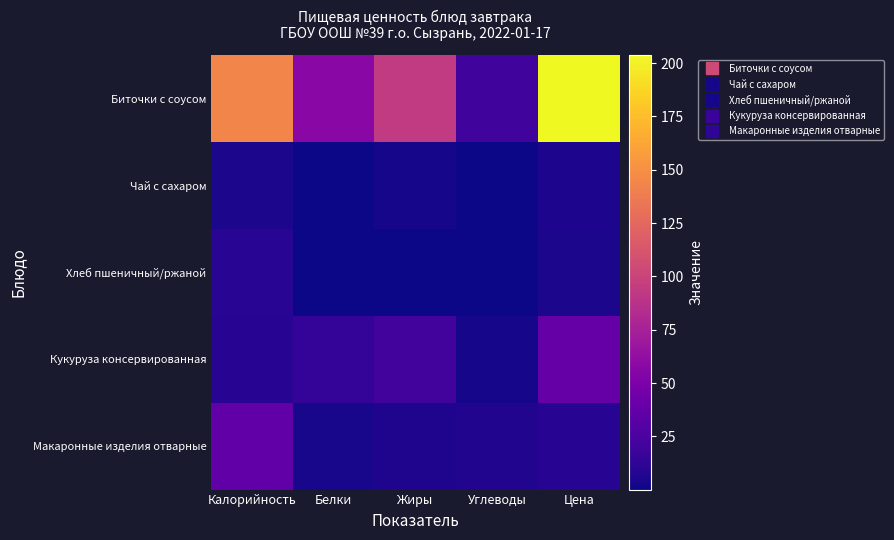

Reading left to right, what are all the values shown in this chart?

Биточки с соусом: Калорийность=143.3	Белки=57.3	Жиры=93.2	Углеводы=20.2	Цена=203.8
Чай с сахаром: Калорийность=4.3	Белки=0.2	Жиры=3.0	Углеводы=0.7	Цена=5.4
Хлеб пшеничный/ржаной: Калорийность=10.3	Белки=0.1	Жиры=0.2	Углеводы=0.6	Цена=4.3
Кукуруза консервированная: Калорийность=8.8	Белки=15.0	Жиры=20.9	Углеводы=3.1	Цена=38.3
Макаронные изделия отварные: Калорийность=36.0	Белки=4.0	Жиры=6.2	Углеводы=7.0	Цена=9.0